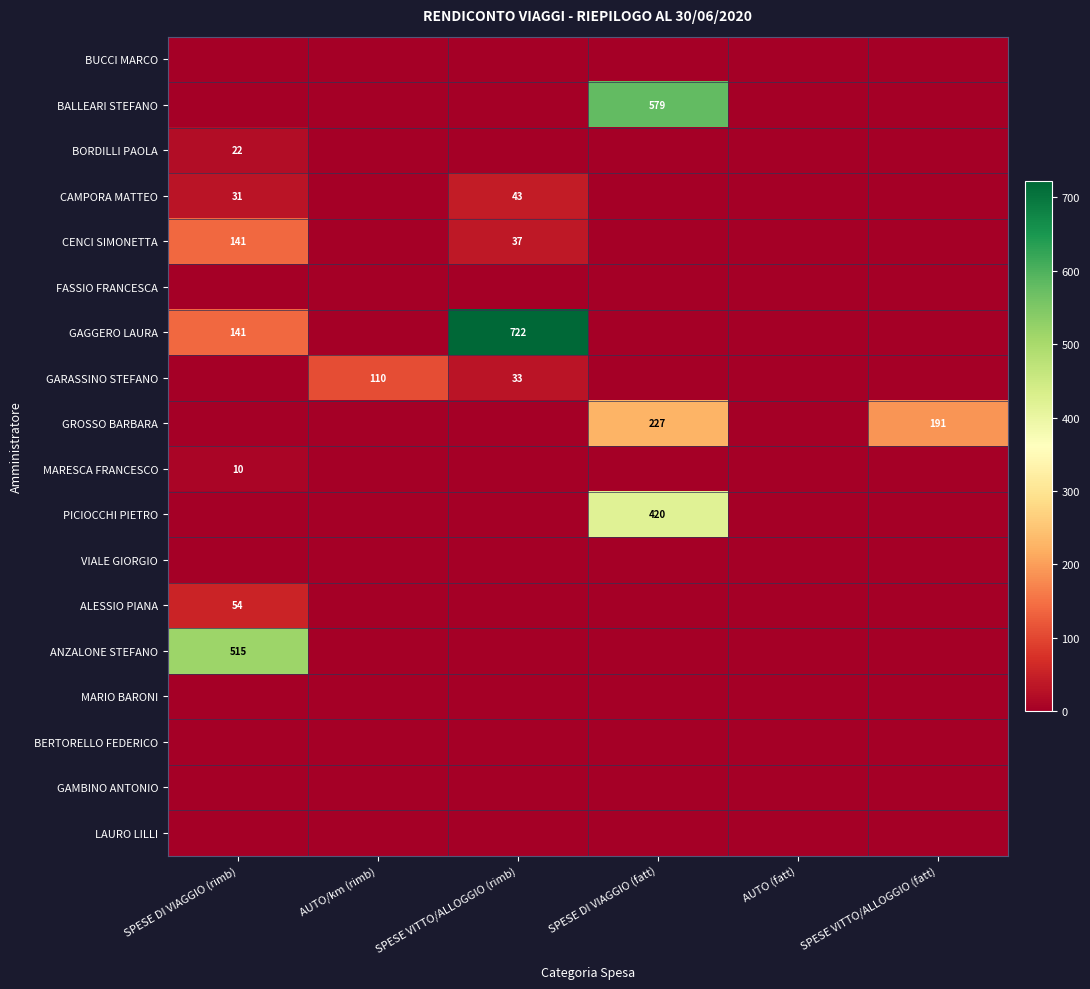

The BUCCI MARCO series shows 0.0 at SPESE VITTO/ALLOGGIO (rimb). True or false?

True